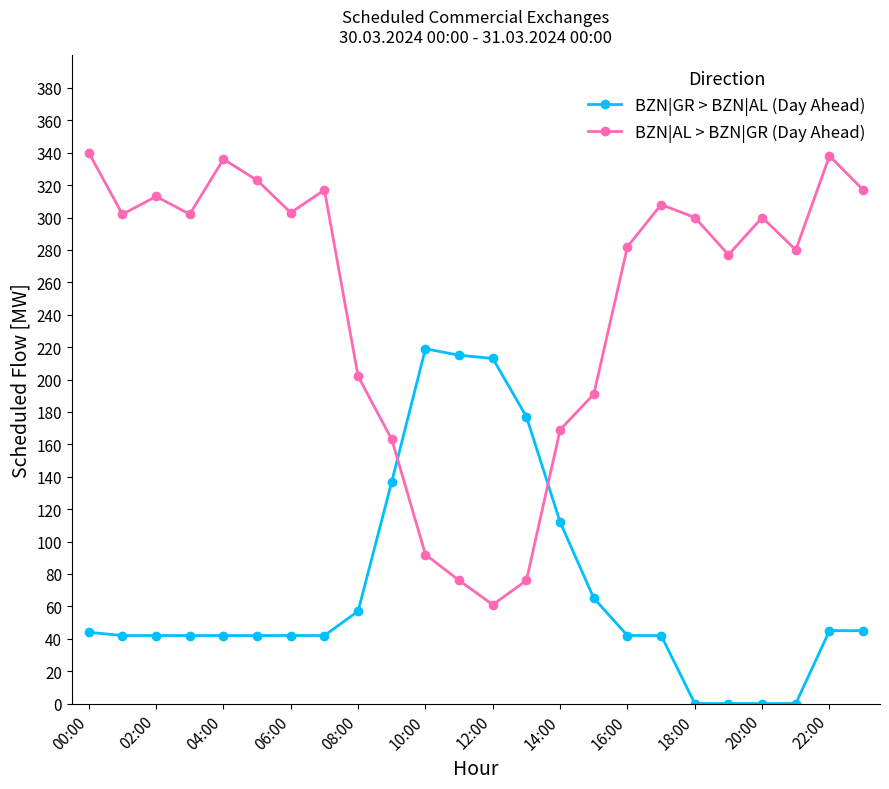

What are all the series names shown in the legend?

BZN|GR > BZN|AL (Day Ahead), BZN|AL > BZN|GR (Day Ahead)